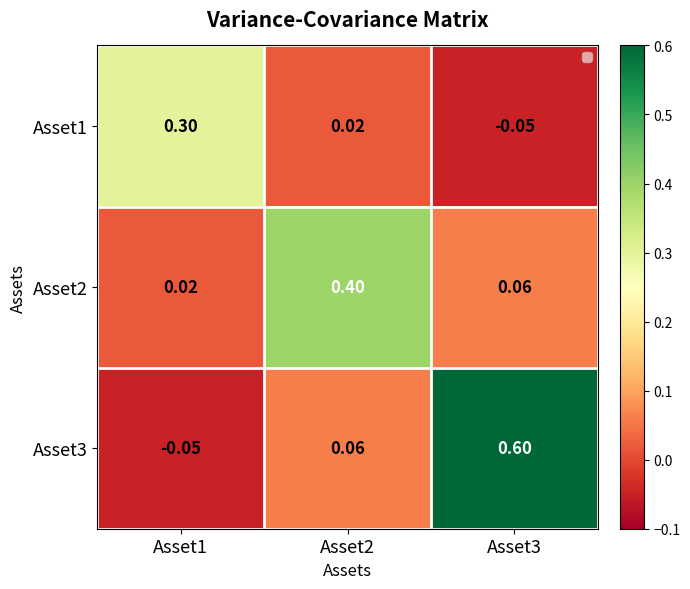

Is the value of Asset1 at Asset3 greater than the value of Asset2 at Asset1?

No